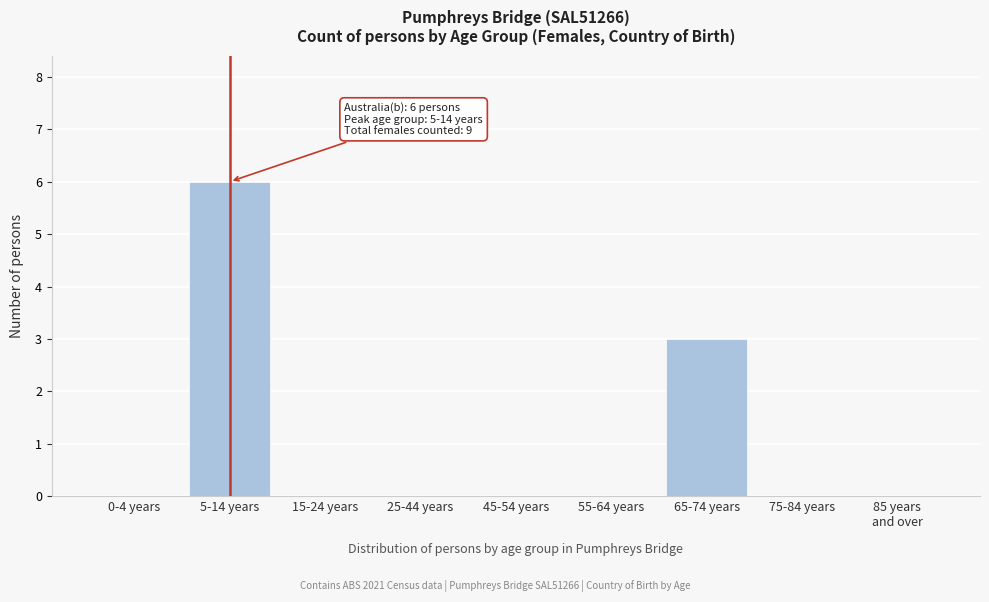

What is the ratio of the value at 65-74 years to the value at 5-14 years?

0.5